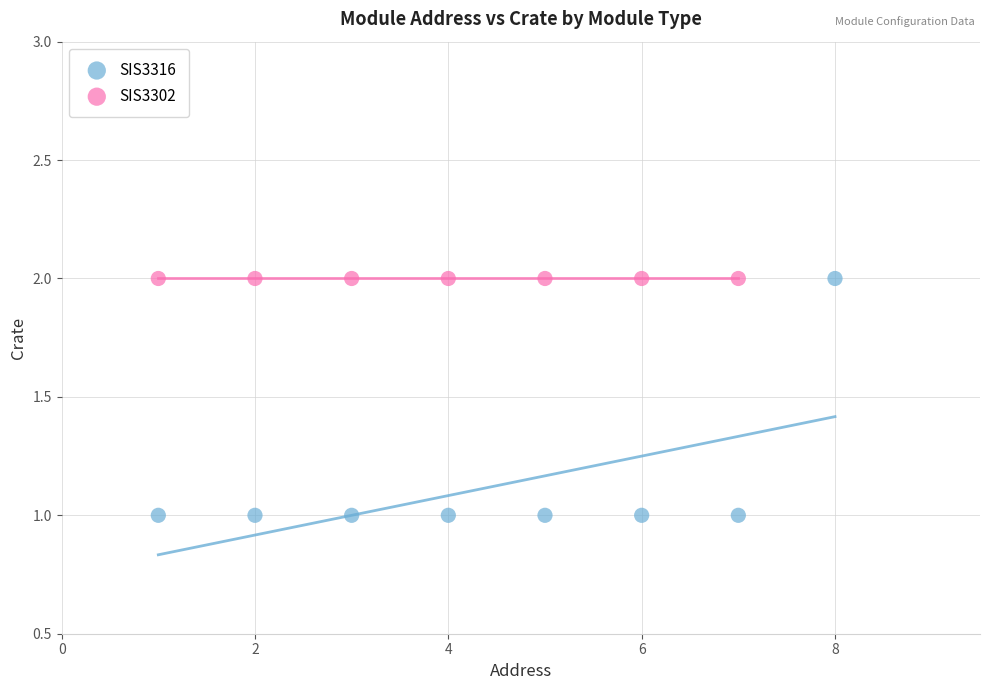

Which series reaches the minimum Y coordinate?

SIS3316